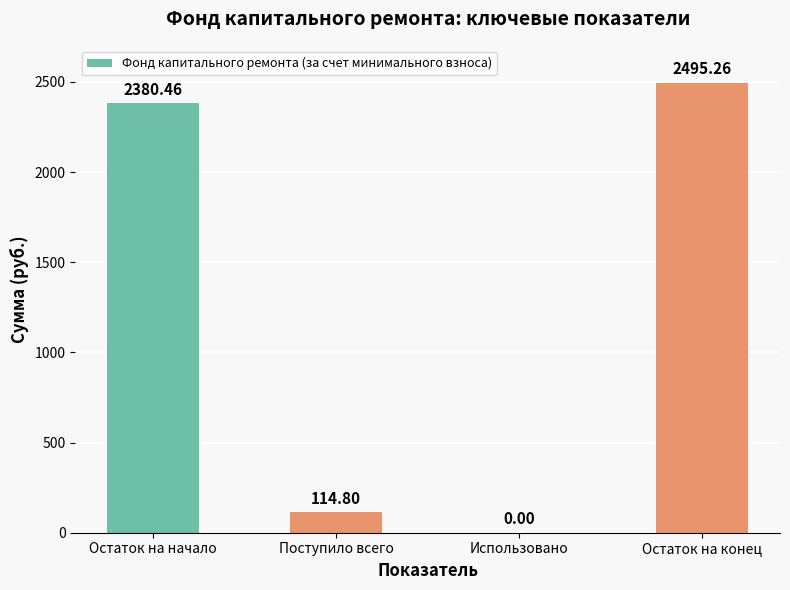

Where does the data first go above 2380?

Остаток на начало